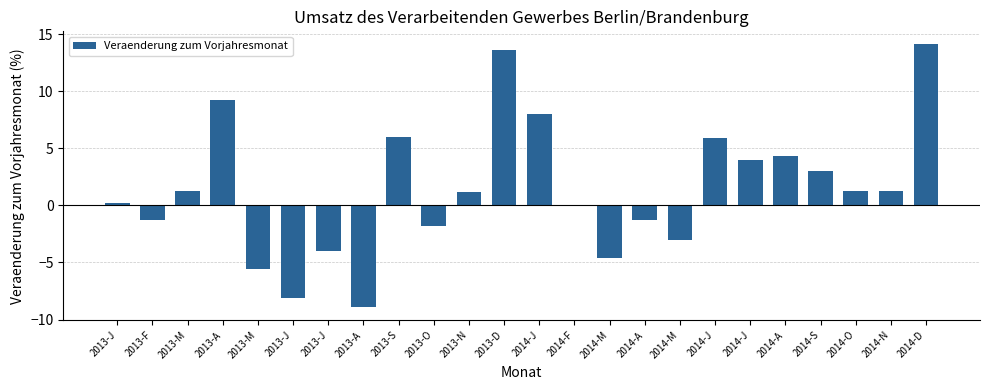

Which label corresponds to the largest value in the chart?

2014-D